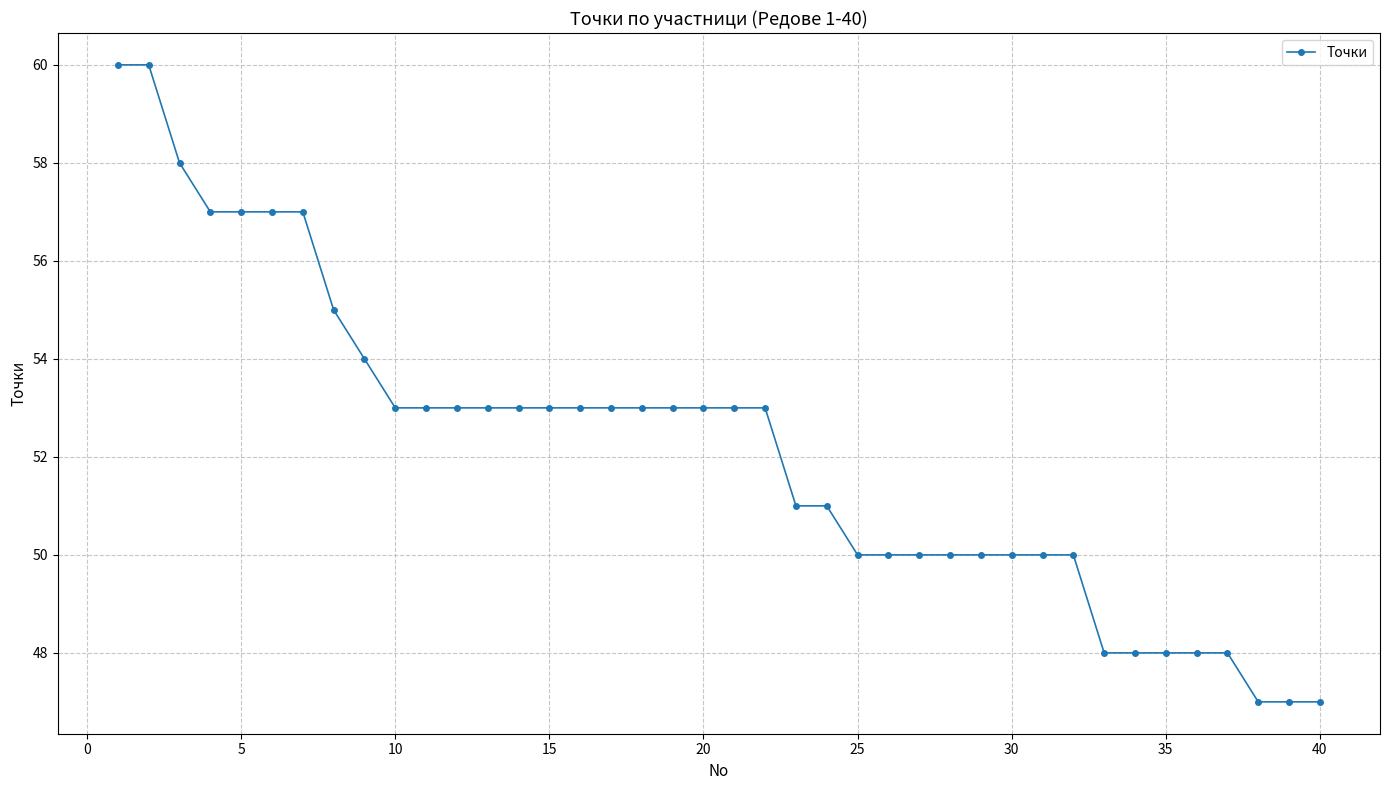

What is the value of the 29th point from the left?

50